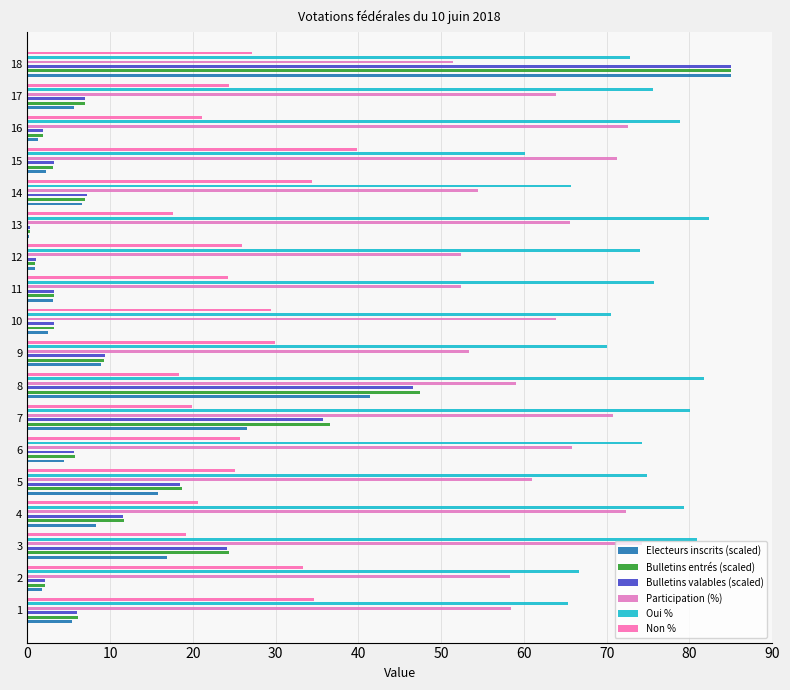

Is it true that Participation (%) equals 35.2 at 9?

False